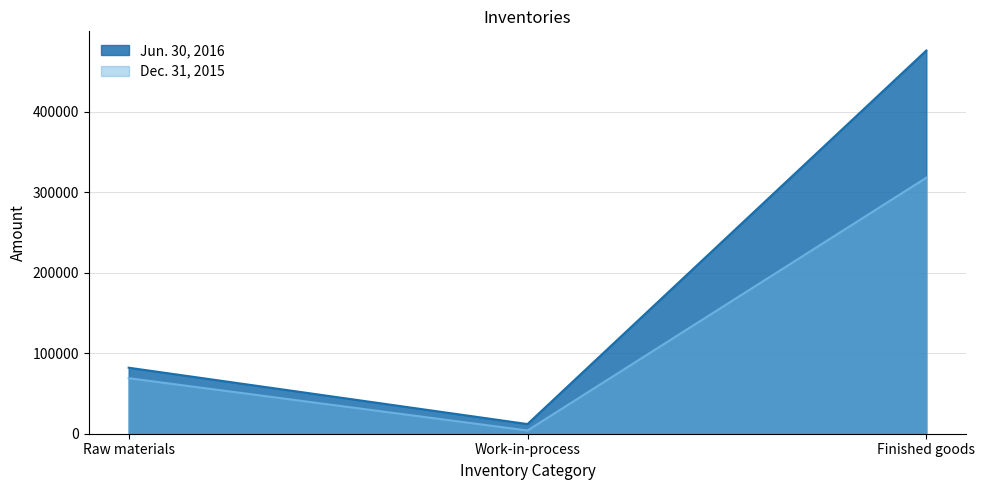

Which has a higher value, Raw materials or Finished goods?

Finished goods